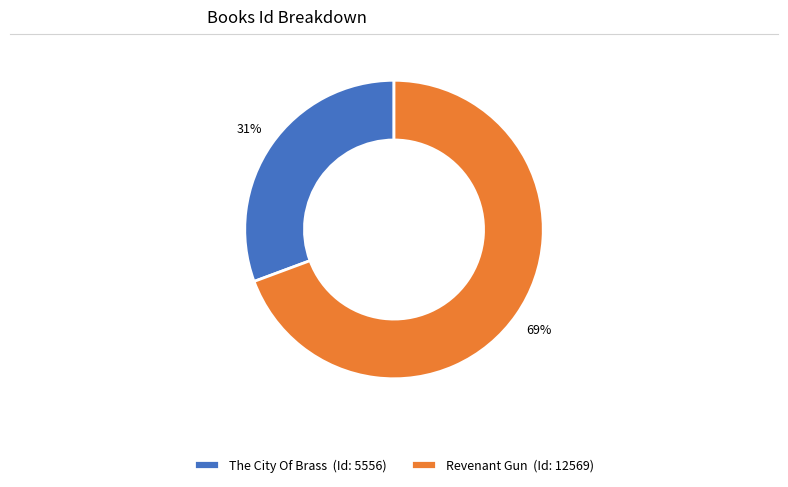

To the nearest percent, what percentage of the pie is The City Of Brass?

31%